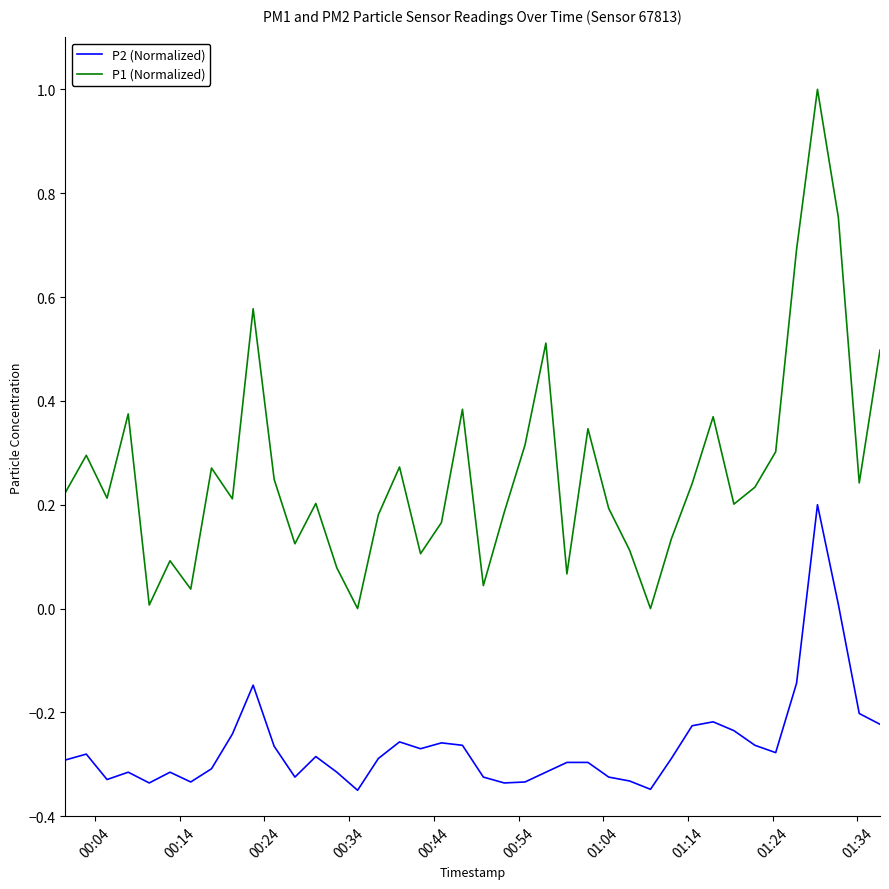

Which series has the largest range (max minus min)?

P1 (Normalized)